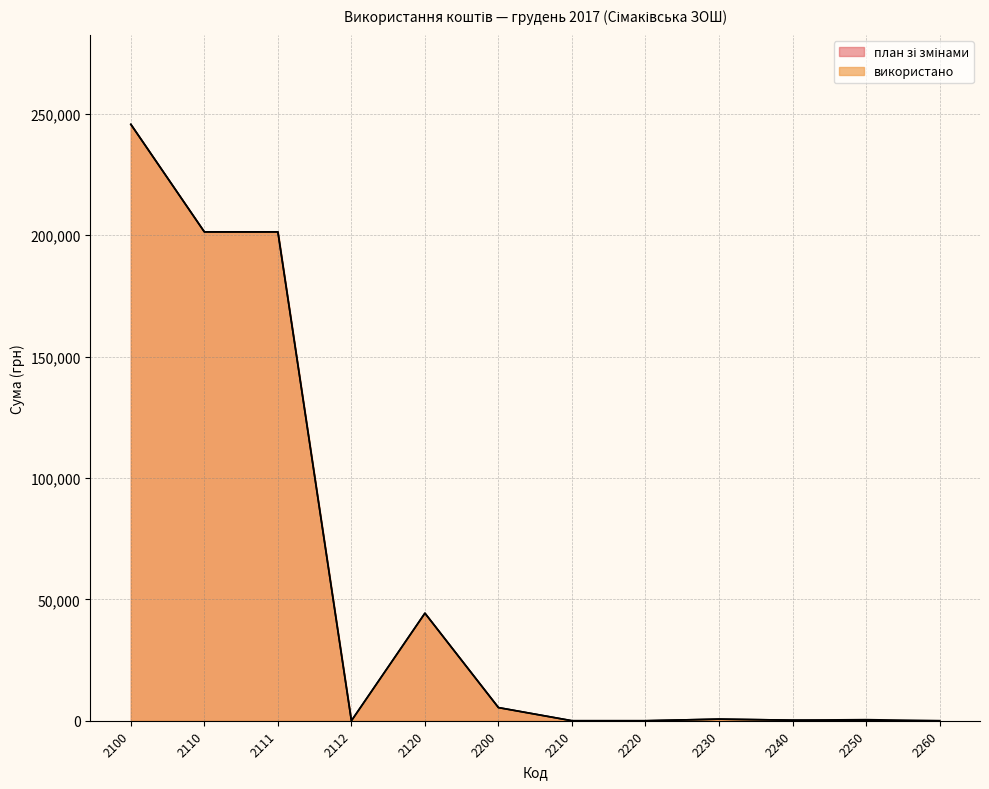

At which category does the chart reach its peak across all series?

2100